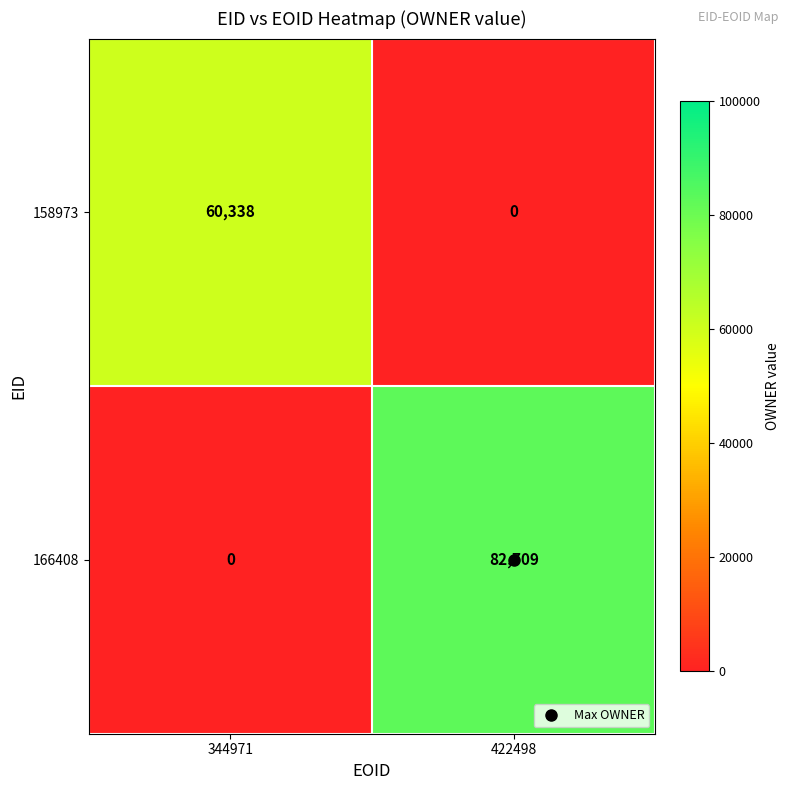

At which label is 166408 closest to 41354?

344971